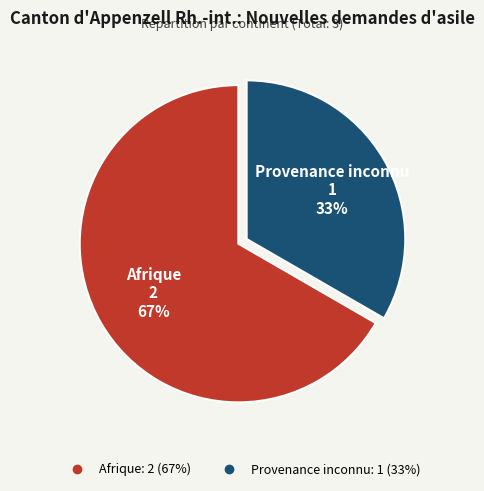

Count the number of slices in the pie.

2